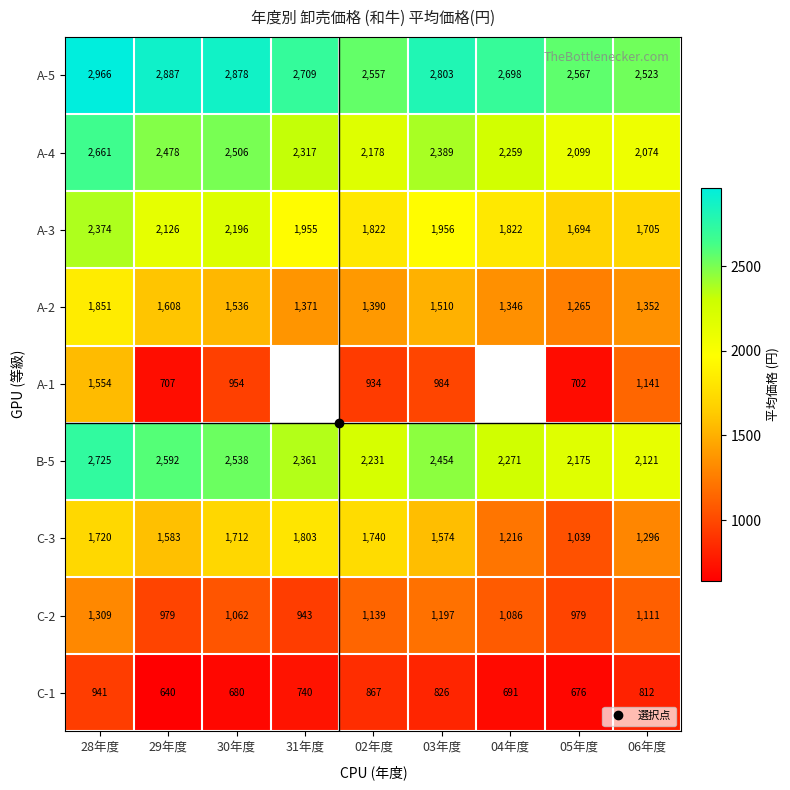

Which series changed the most between 31年度 and 03年度?

C-2